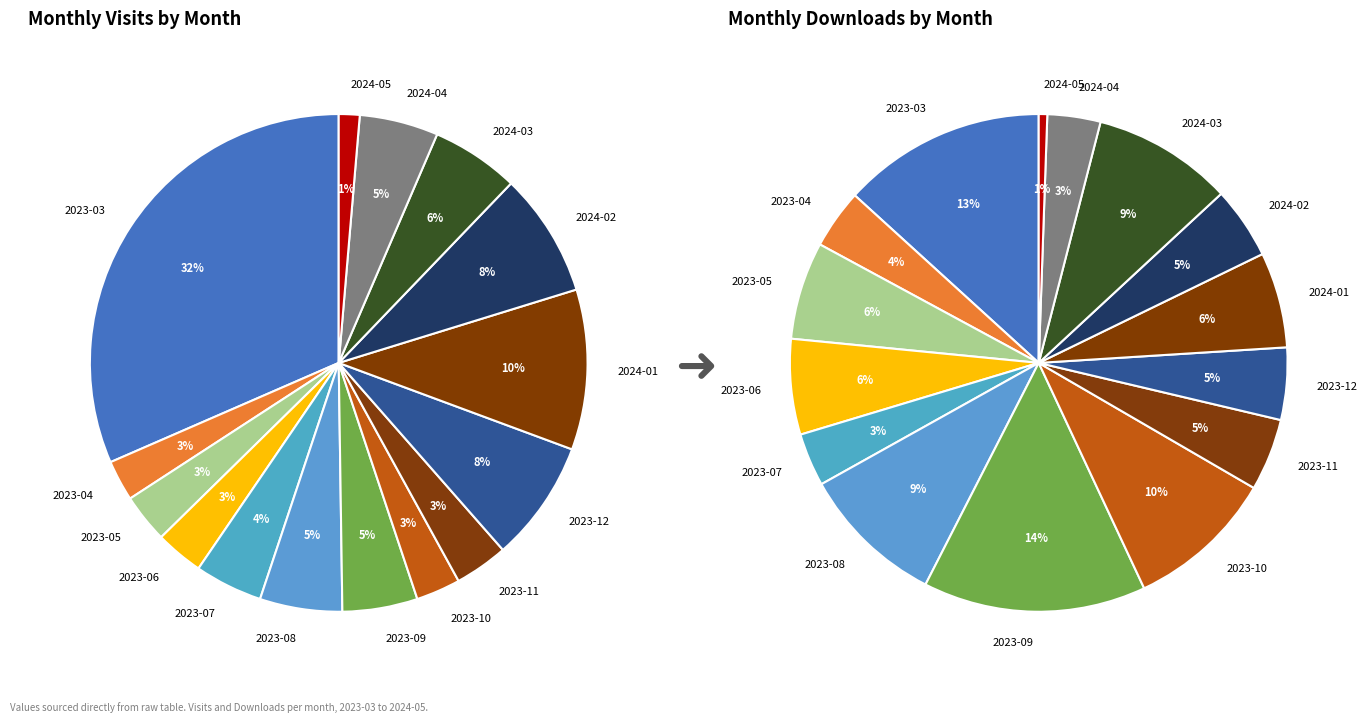

To the nearest percent, what portion does 2023-08 represent?

9%